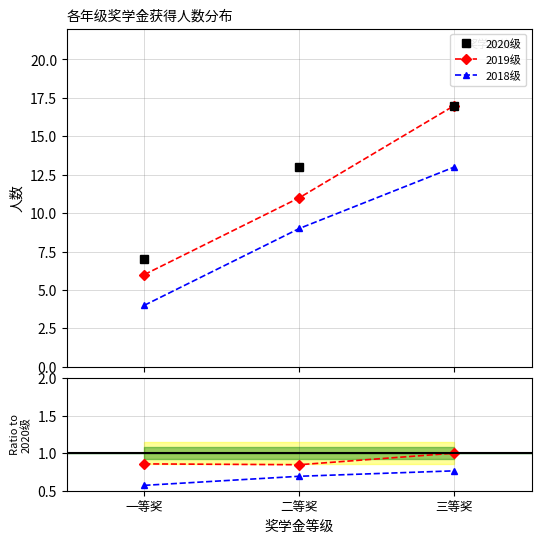

Reading left to right, extract all data points from this chart.

2020级: 7	13	17
2019级: 6	11	17
2018级: 4	9	13